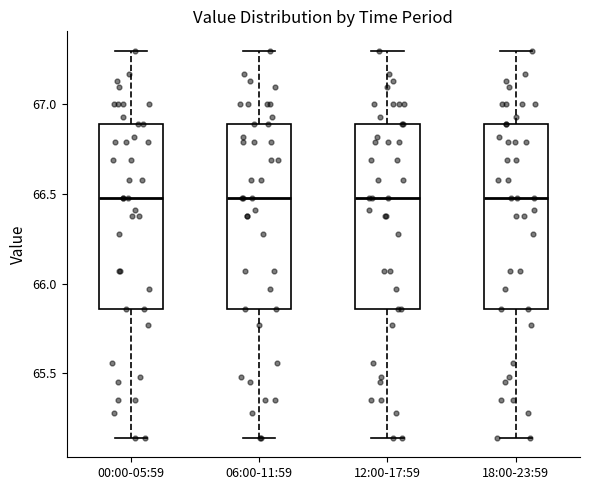

Where is the lower edge of the box for 12:00-17:59 on the y-axis? The values are not printed on the chart, so give them approximately, as read against the axis.

65.85